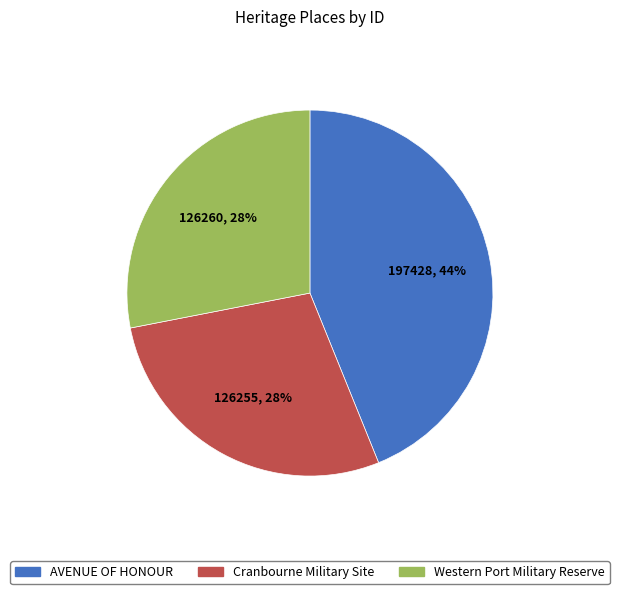

To the nearest percent, what portion does AVENUE OF HONOUR represent?

44%